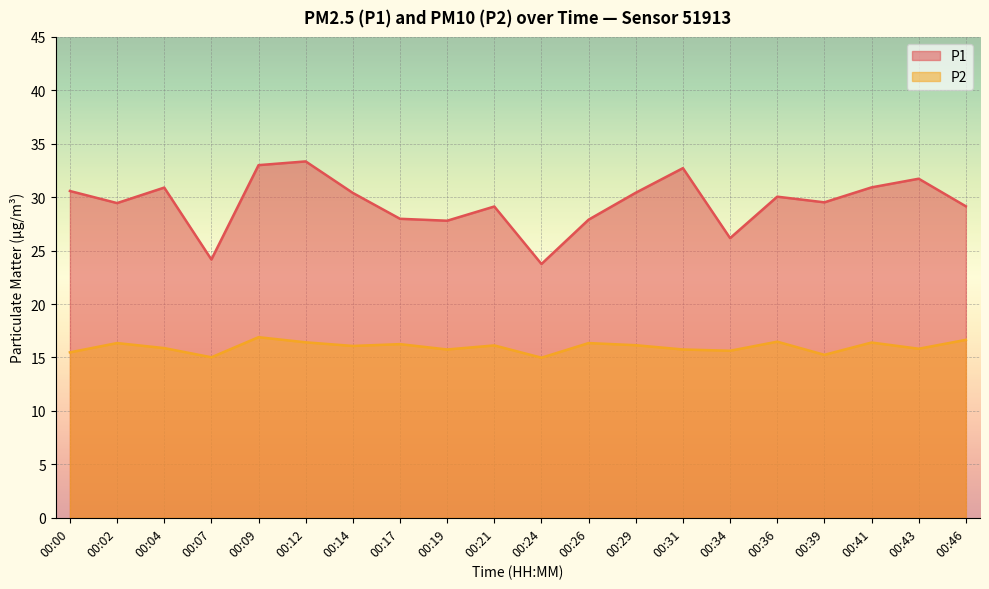

What is the total value across all series at 00:24?

38.7